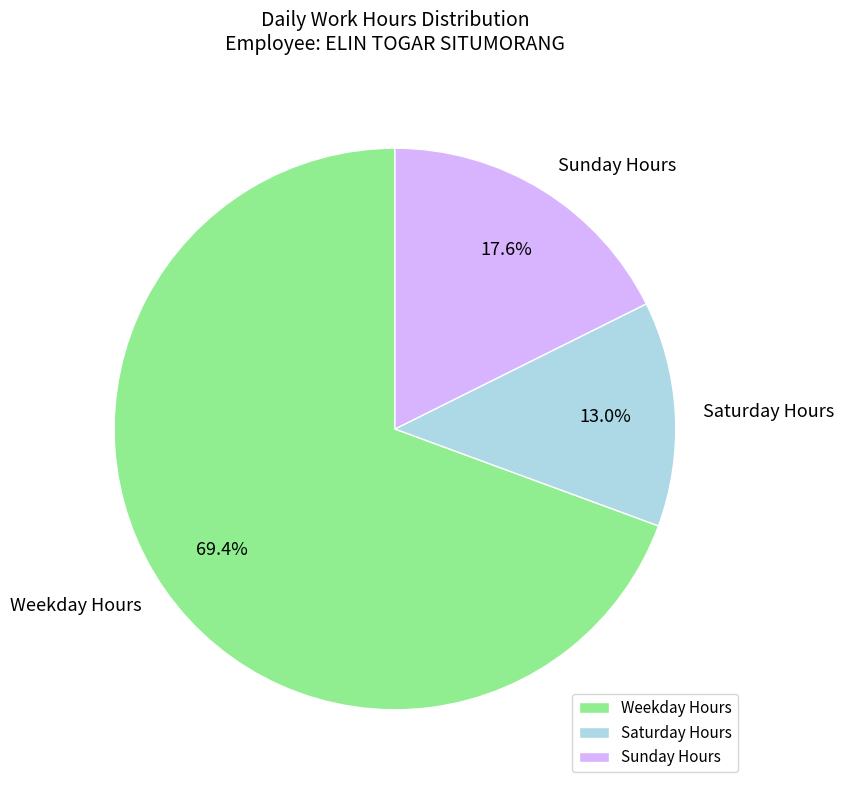

Which category has the biggest portion of the pie?

Weekday Hours